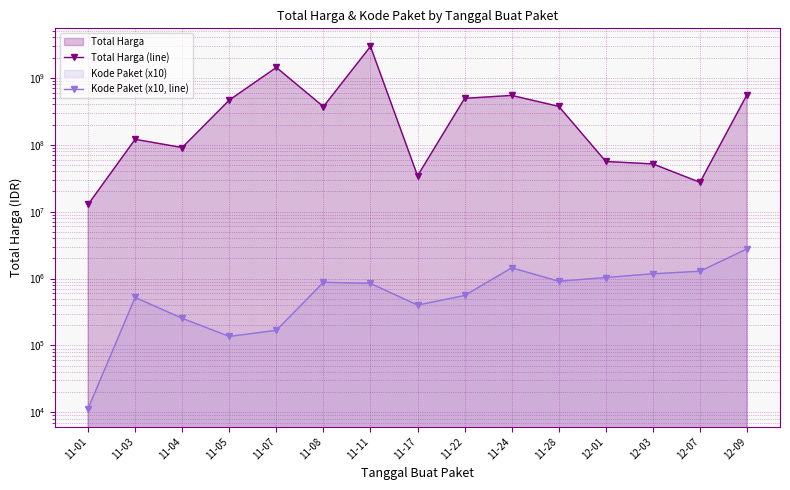

At which category does the chart reach its minimum across all series?

11-01